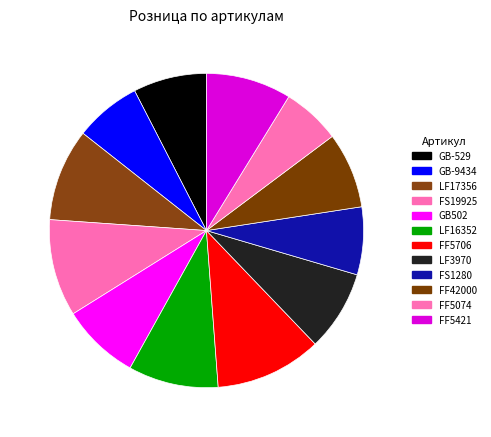

Is there any slice that represents more than half of the pie?

No